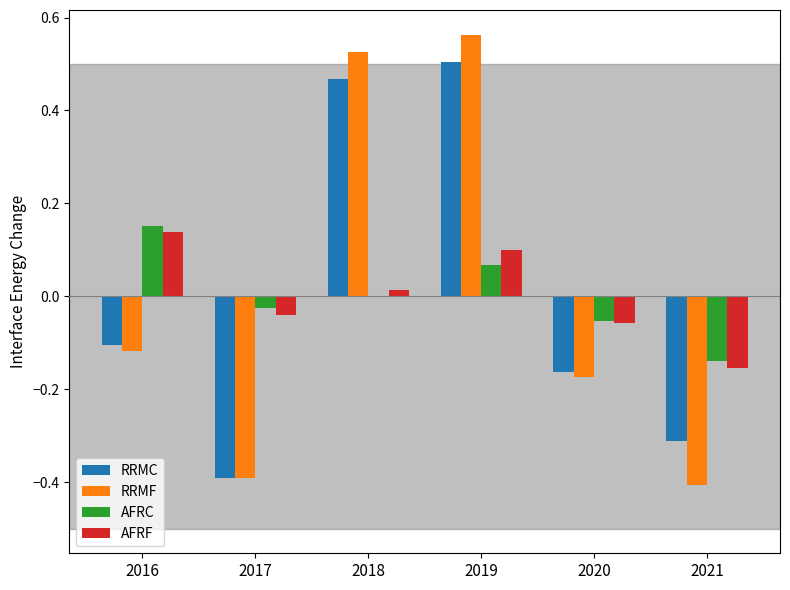

The AFRF series shows 0.1 at 2019. True or false?

True